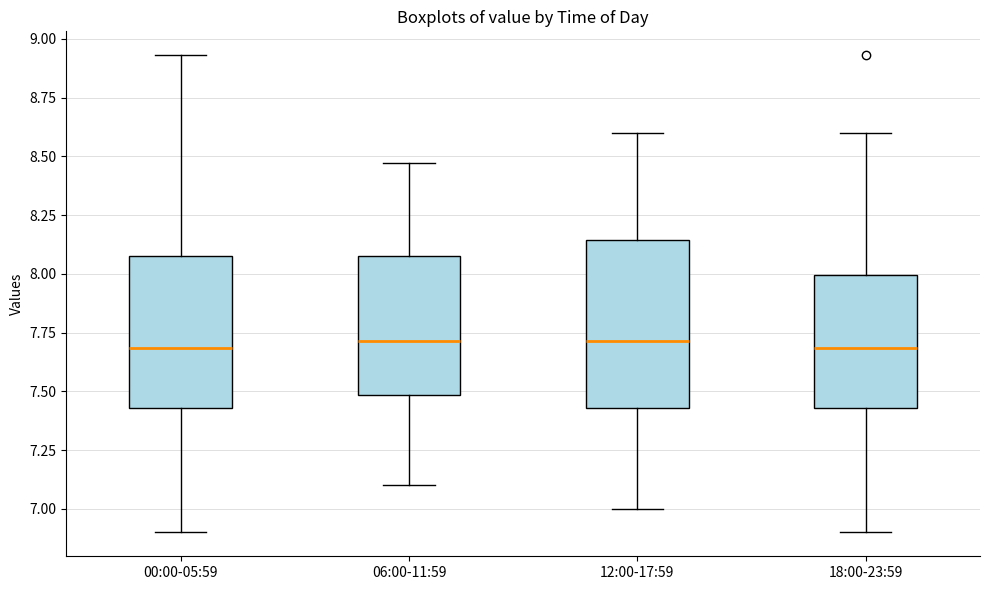

Which box is the tallest, from its lower edge to its upper edge?

12:00-17:59